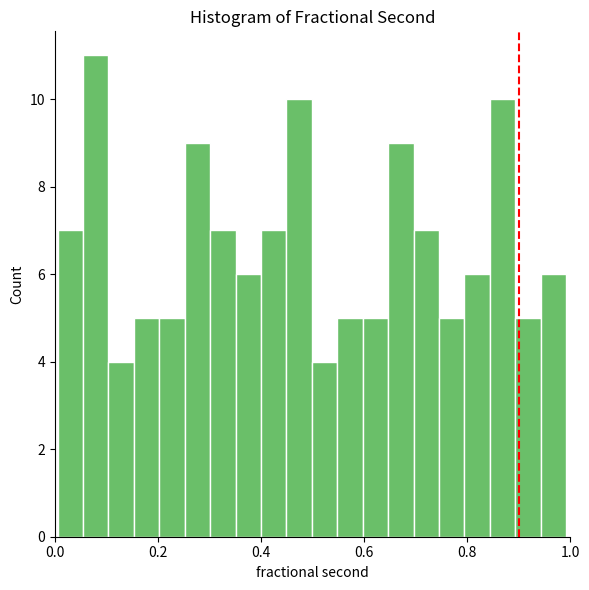

Read against the x-axis, roughly where is the centre of the tallest bar?

0.08